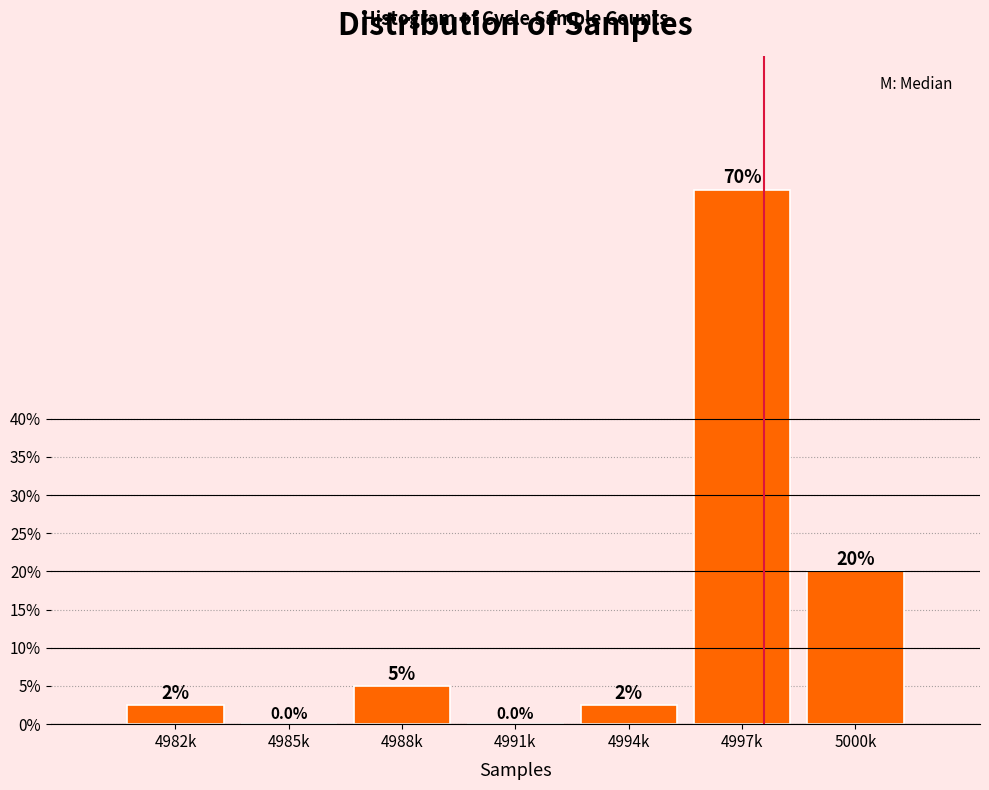

Reading left to right, extract all data points from this chart.

4982k=2.5	4985k=0.0	4988k=5.0	4991k=0.0	4994k=2.5	4997k=70.0	5000k=20.0